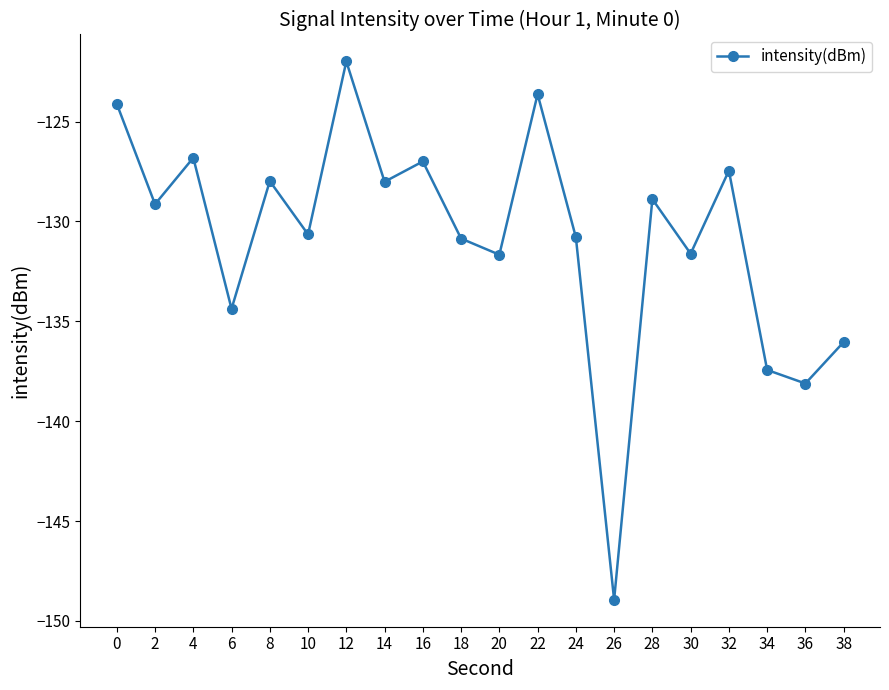

What is the sum of the values at 20 and 24?

-262.5